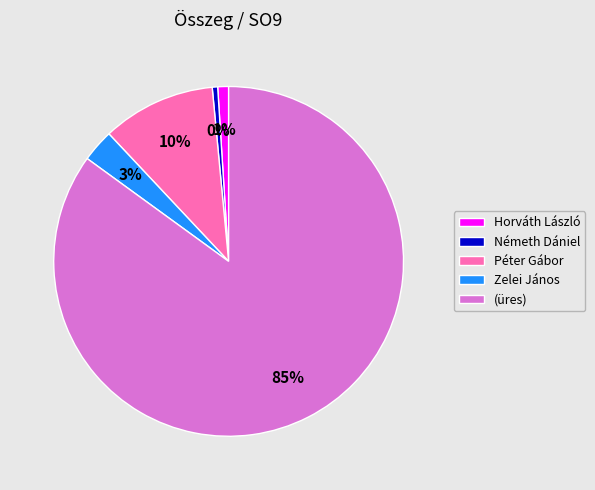

The (üres) slice represents 99% of the pie. True or false?

False